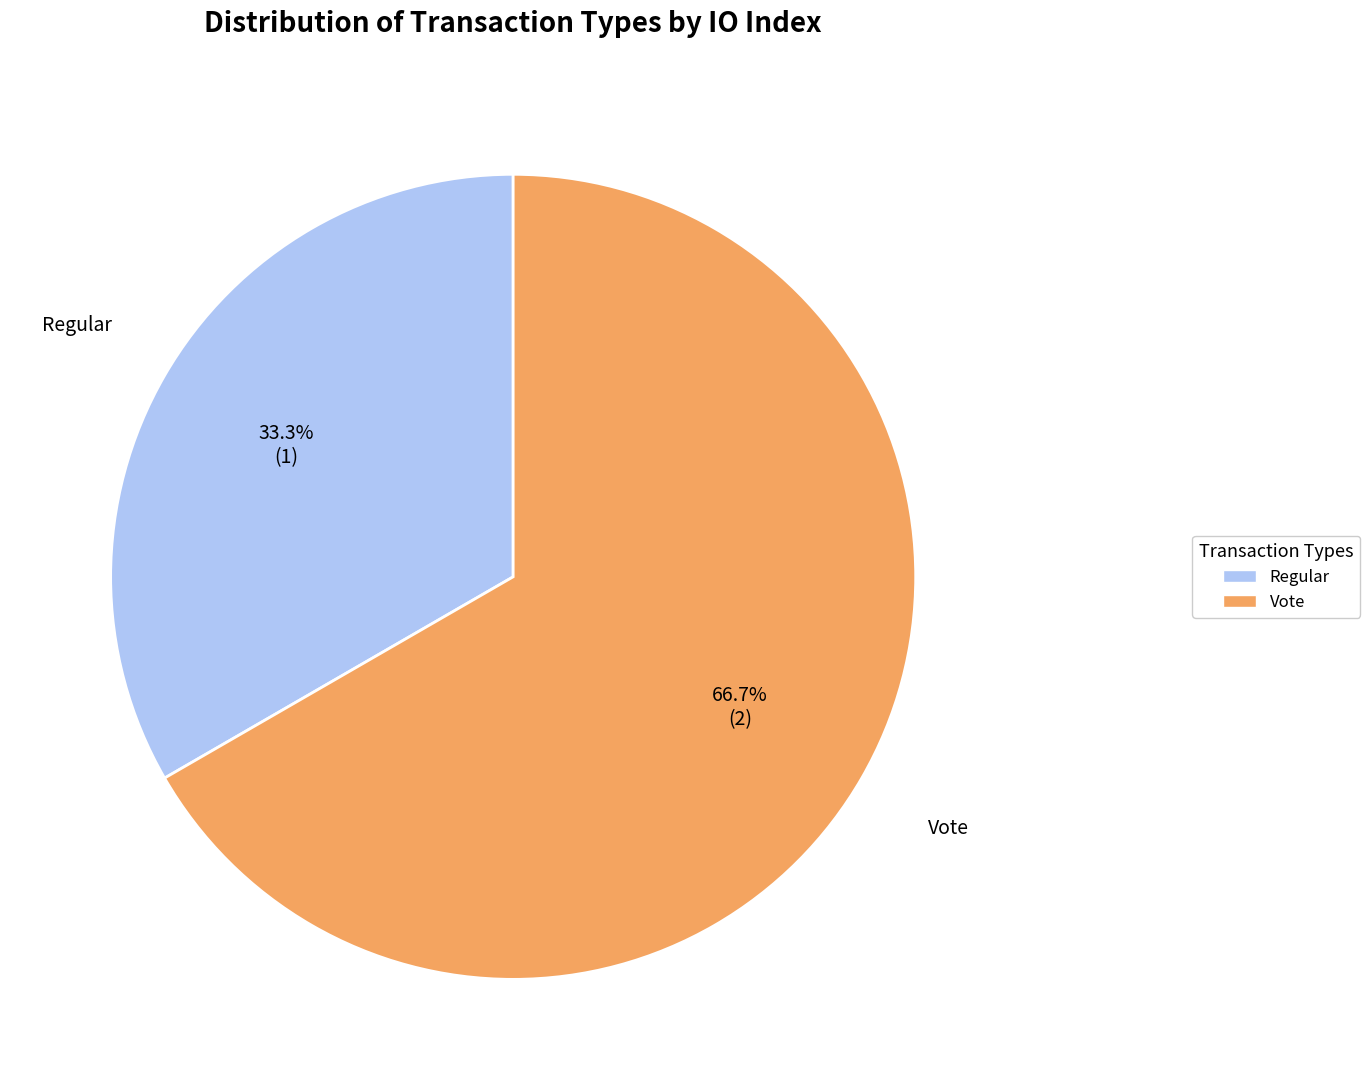

To the nearest percent, what percentage of the pie is Regular?

33%